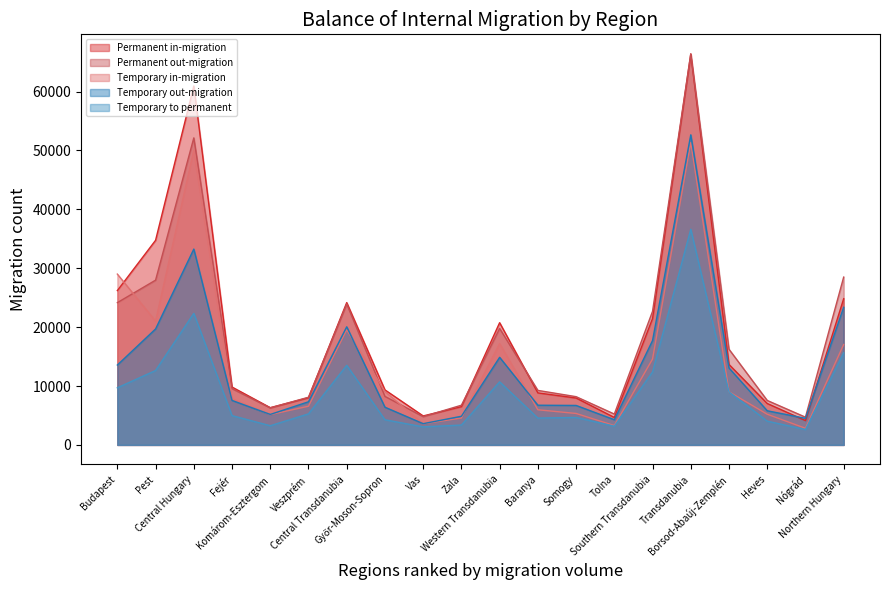

What is the sum of the Temporary out-migration values at Northern Hungary and Vas?

26976